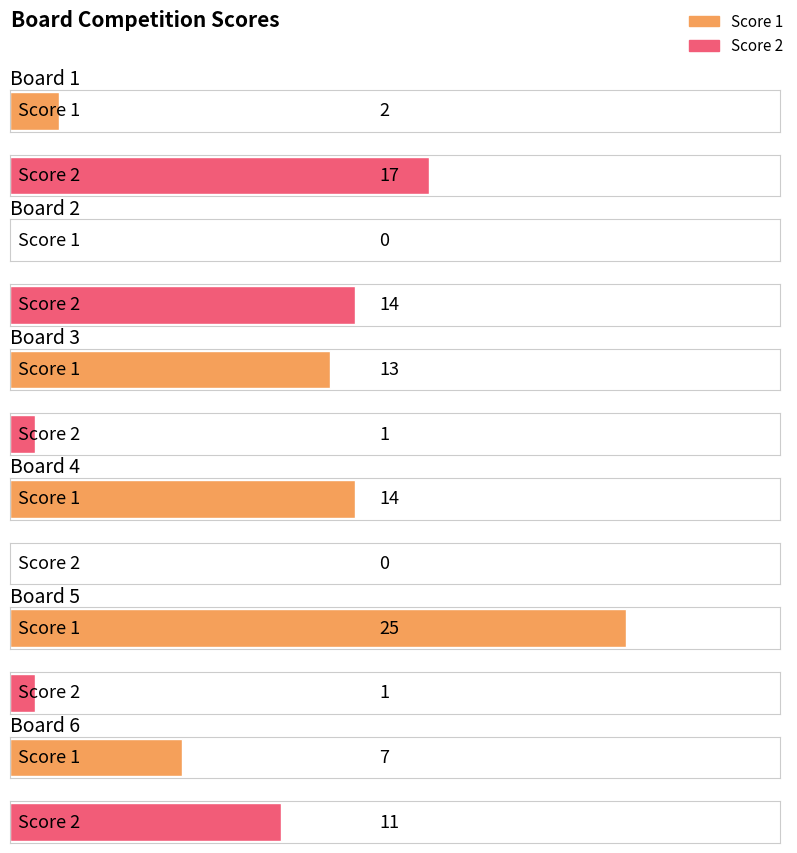

How many data points in Score 2 are above 11?

2